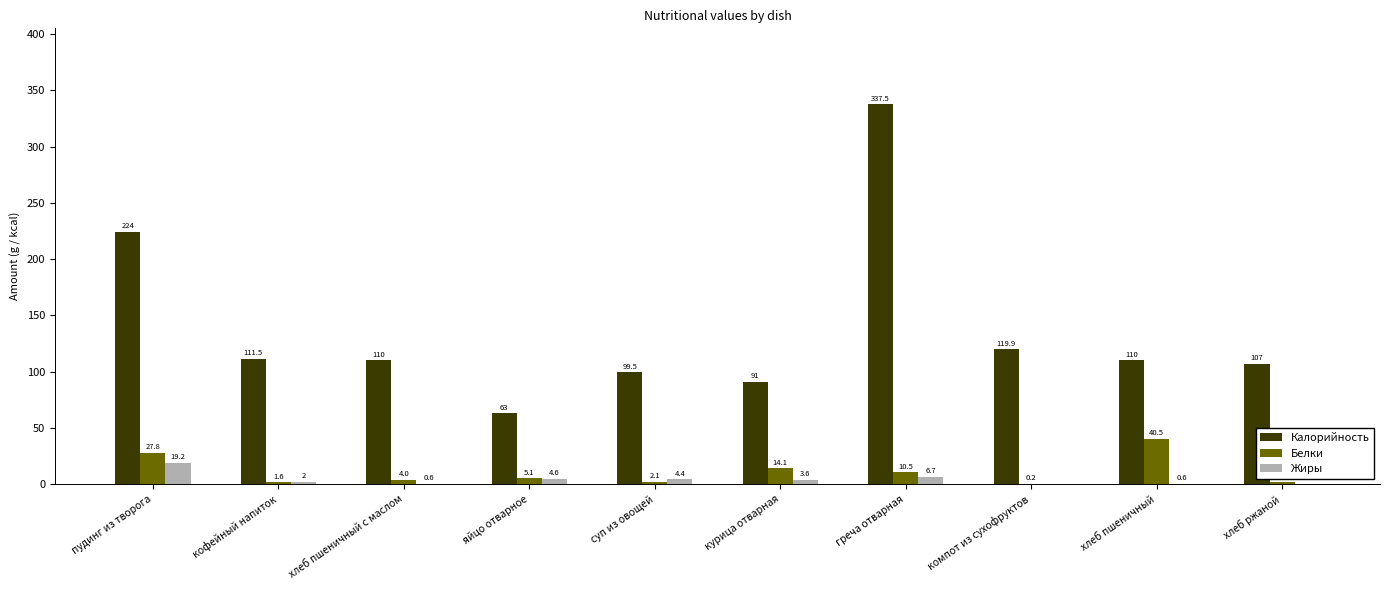

At which category is the sum across all series the highest?

греча отварная